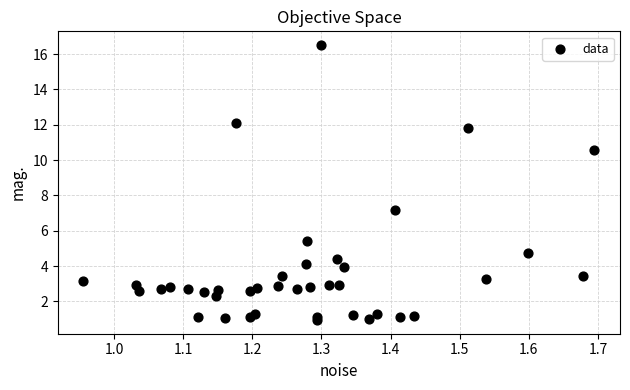

What Y value in the scatter plot is closest to 8?

7.2